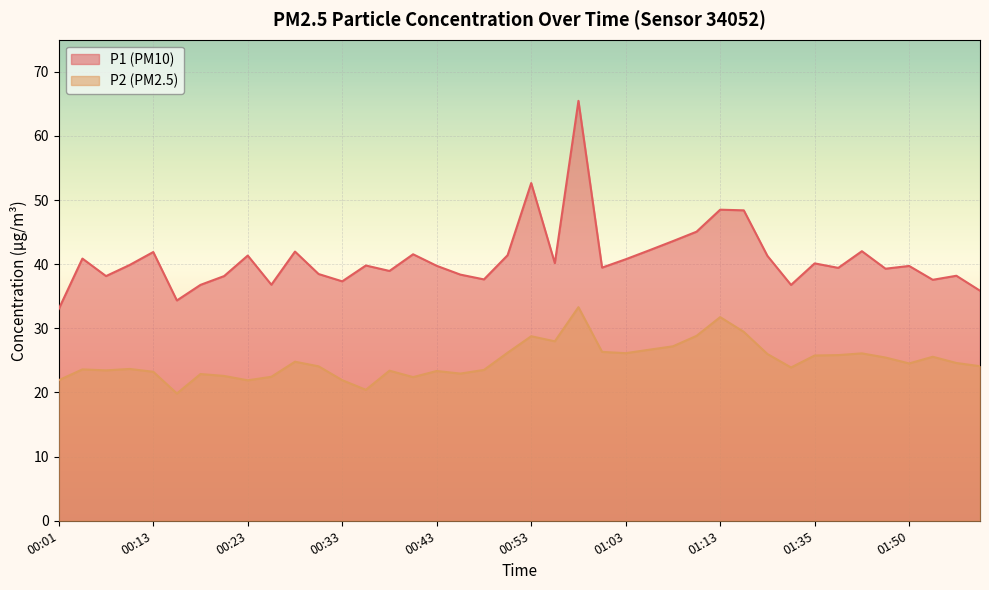

Is it true that P1 equals 38.1 at 00:06?

True